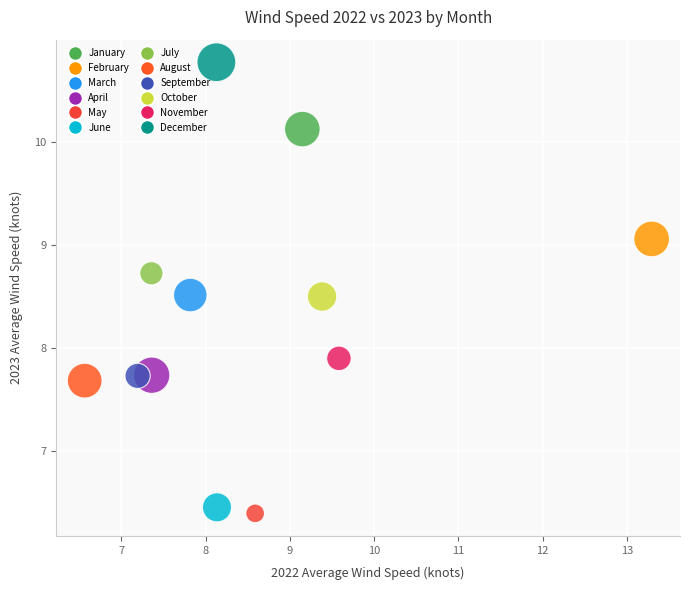

What is the range of Y values (max minus min)?

4.4